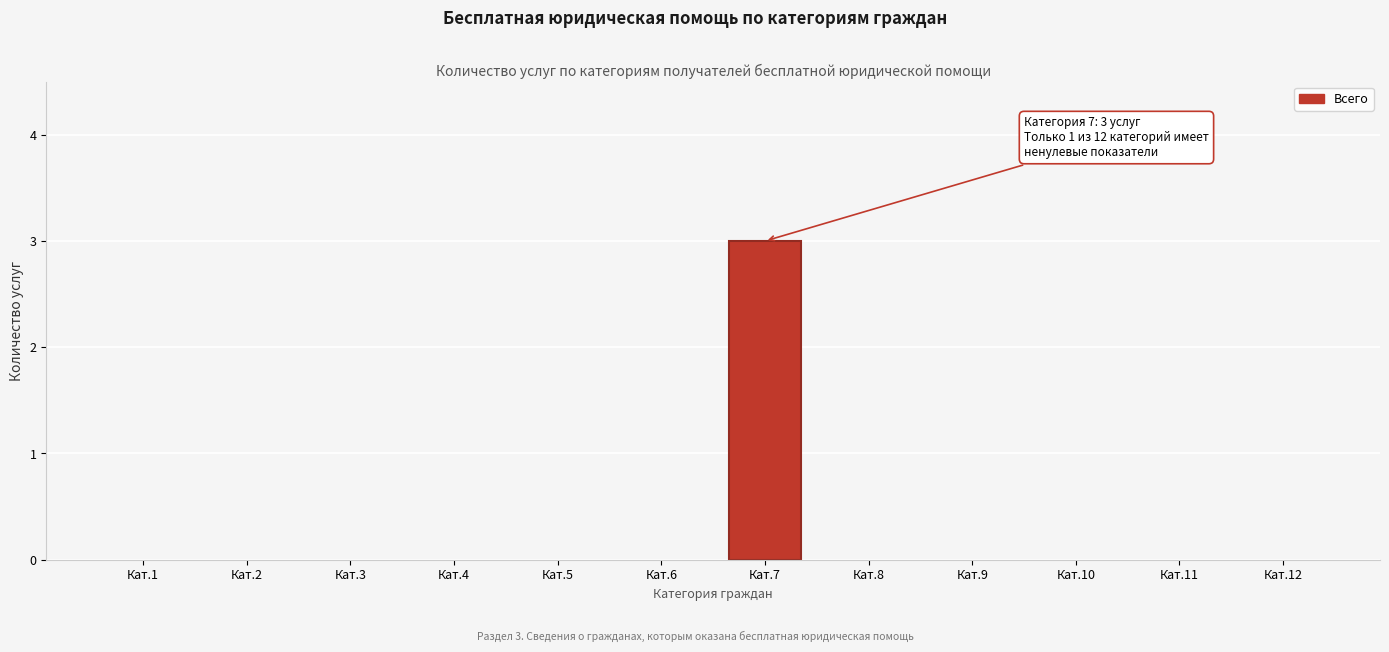

Reading right to left, what are all the values shown in this chart?

Кат.12=0	Кат.11=0	Кат.10=0	Кат.9=0	Кат.8=0	Кат.7=3	Кат.6=0	Кат.5=0	Кат.4=0	Кат.3=0	Кат.2=0	Кат.1=0